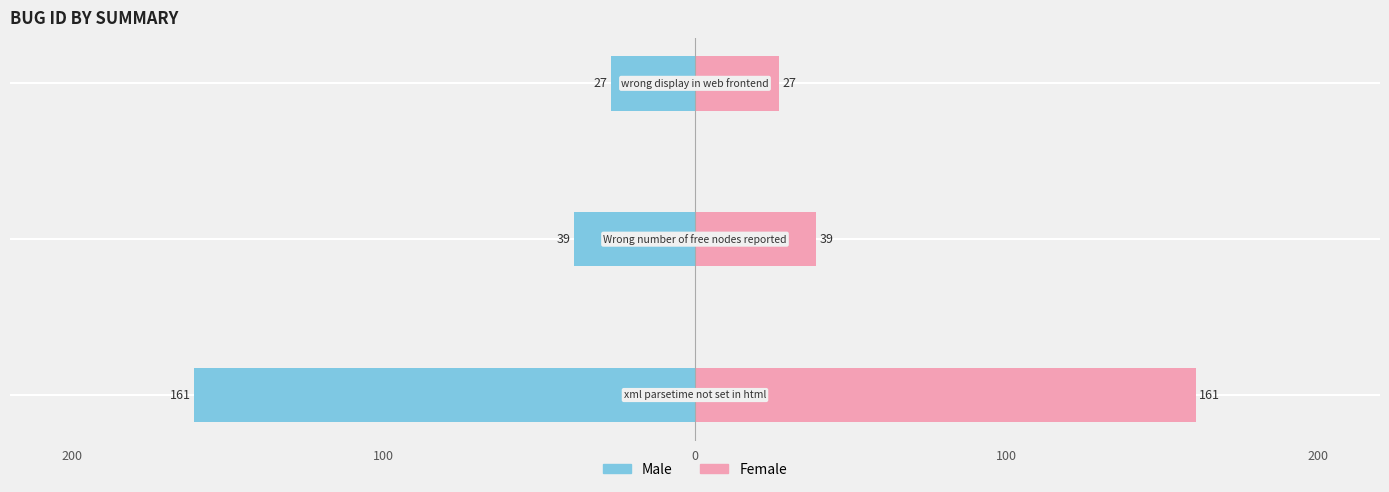

What is the value of the Female bar at the 2nd from the left?

39